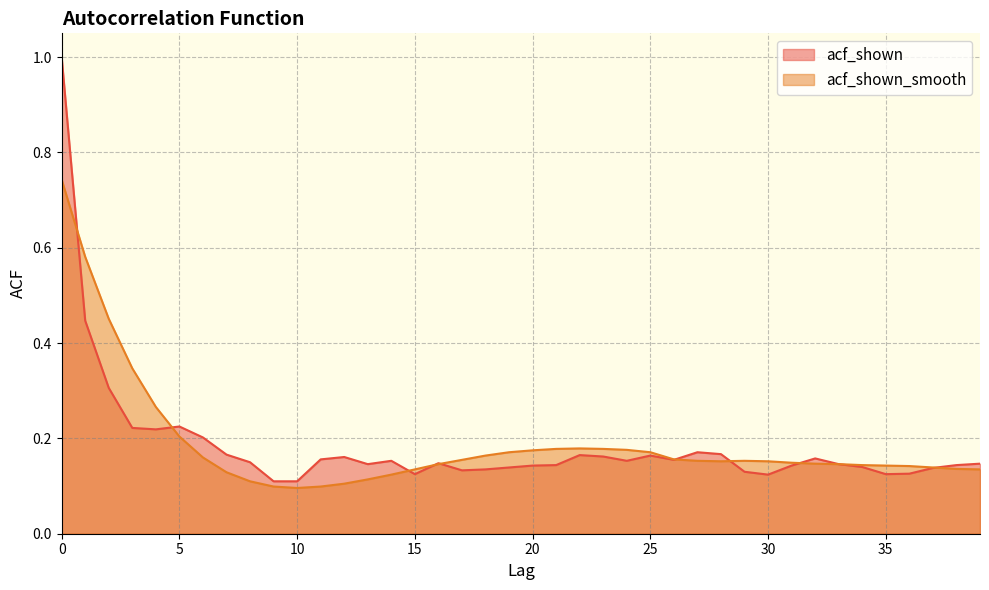

List the series in order of their peak value, lowest first.

acf_shown_smooth, acf_shown